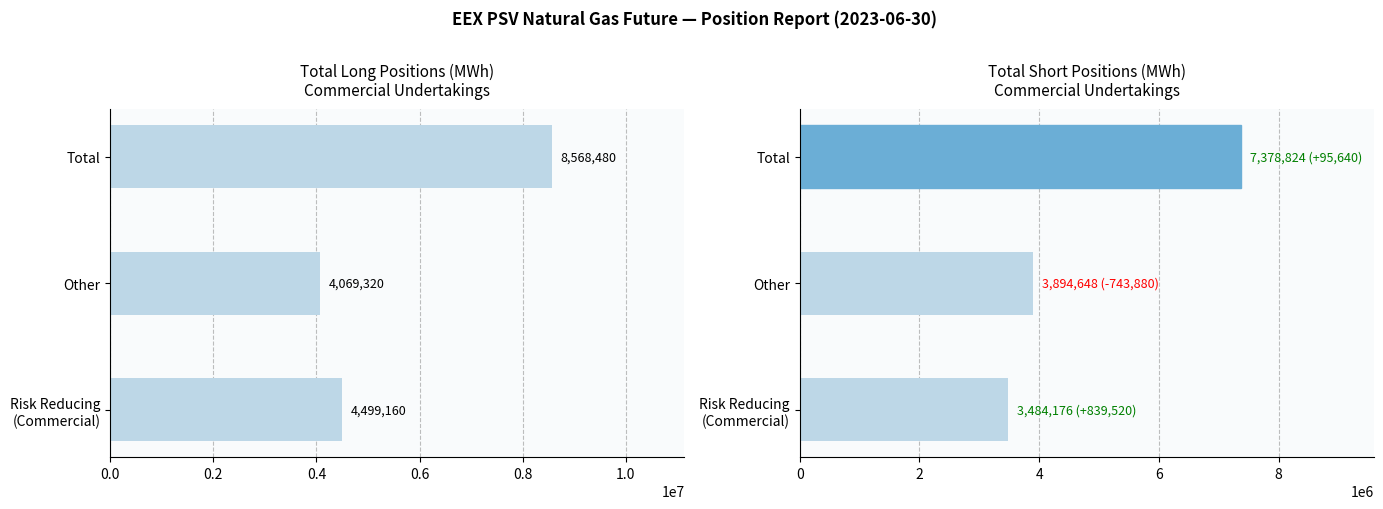

How many data points in Short are above 3894648?

1